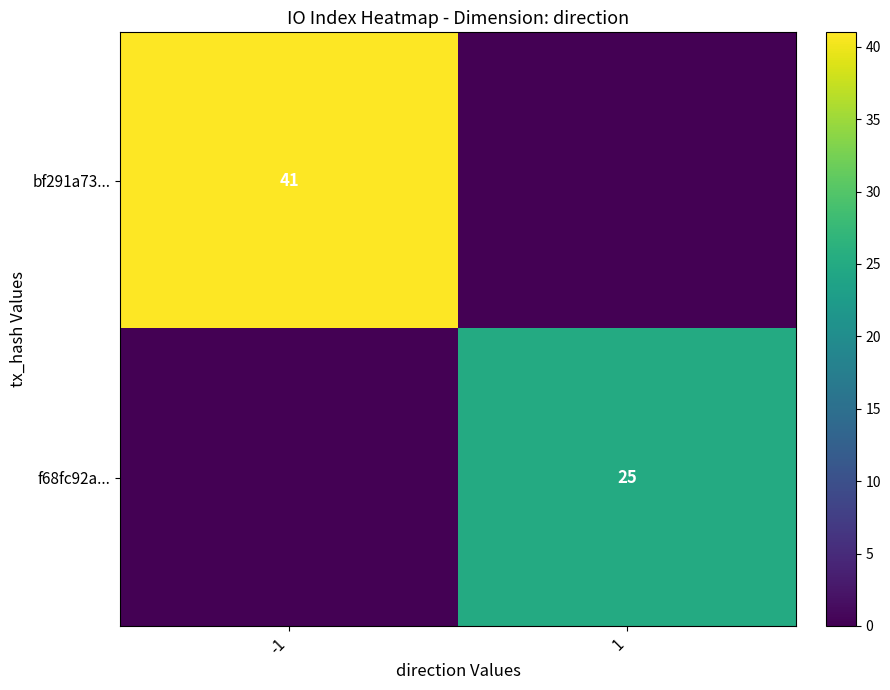

The value of f68fc92a... at 1 is 25. True or false?

True